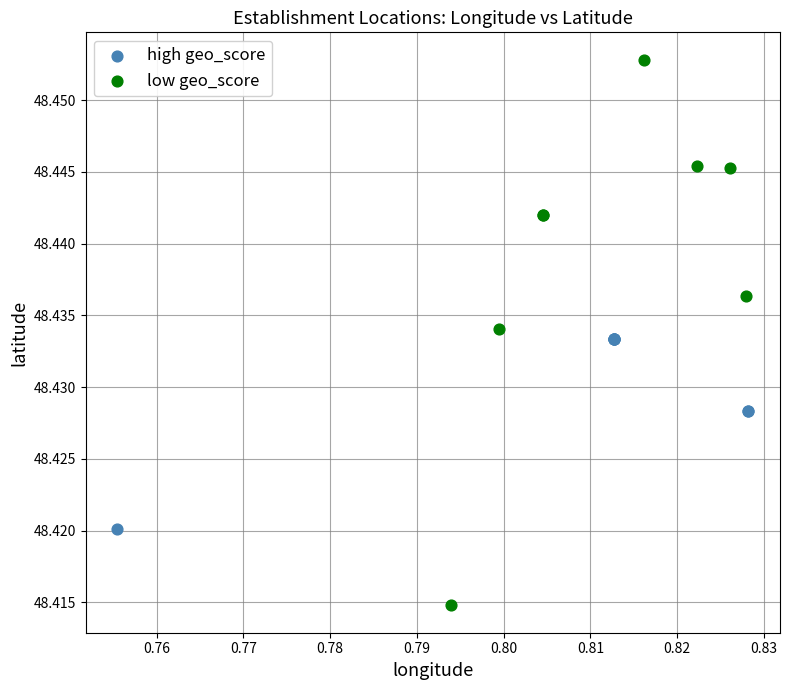

Which series contains the highest Y value?

low geo_score